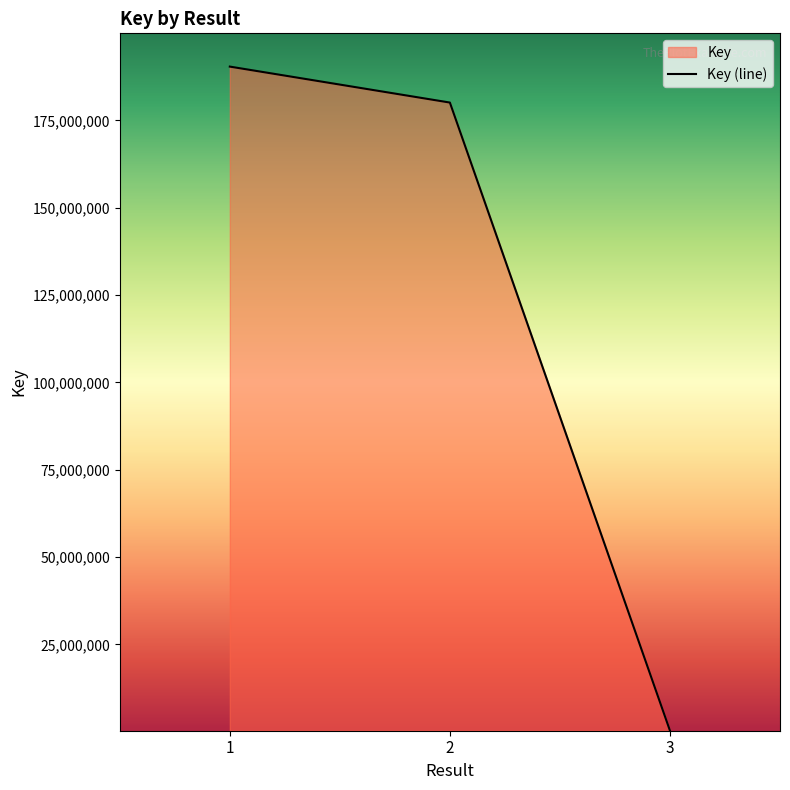

Rank the categories by value from lowest to highest.

3, 2, 1